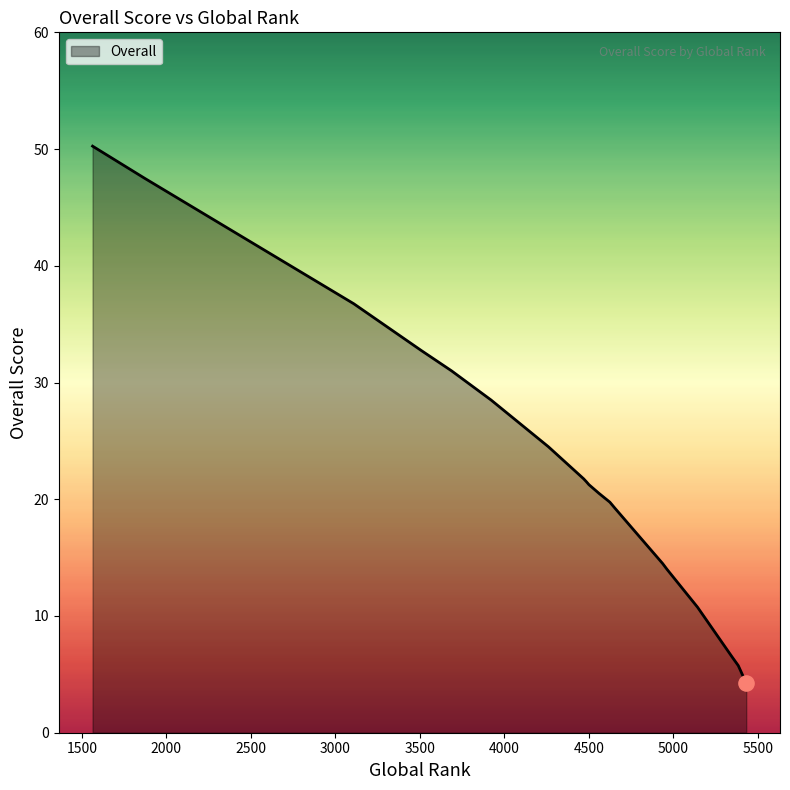

What is the difference between the maximum and minimum values?

46.0